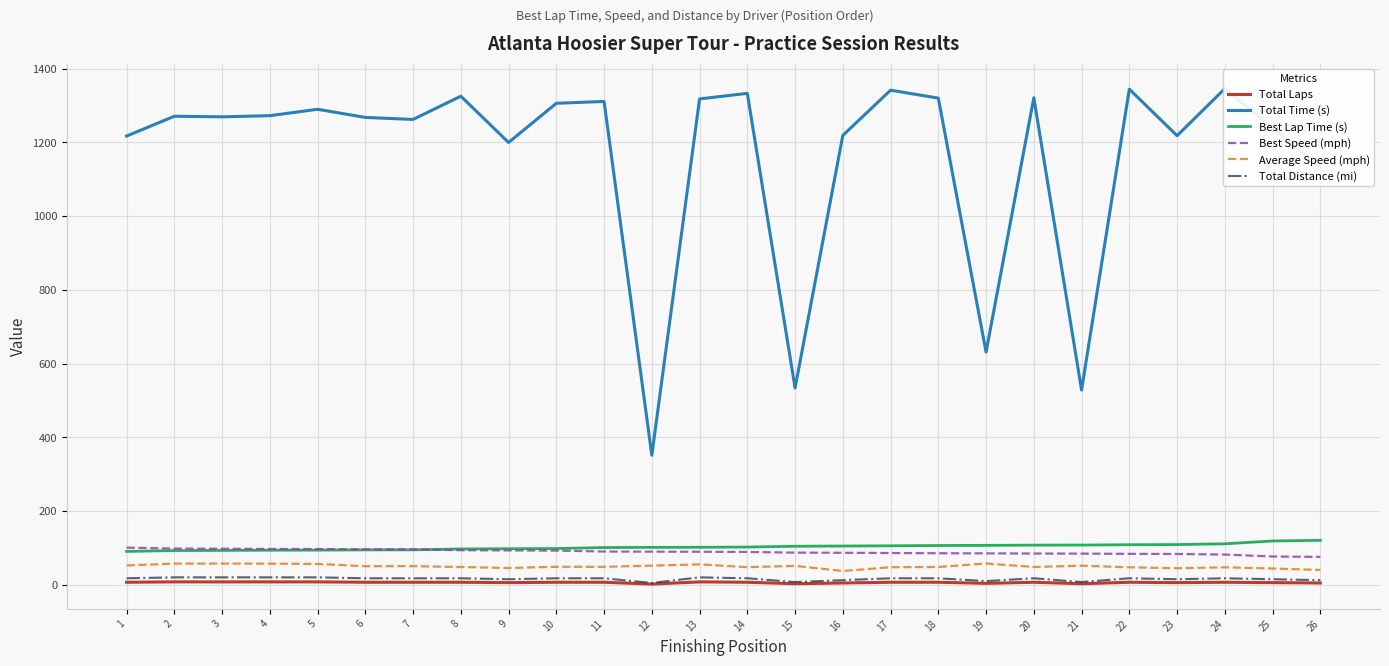

Where is Best Lap Time (s) nearest to the value 105?

16